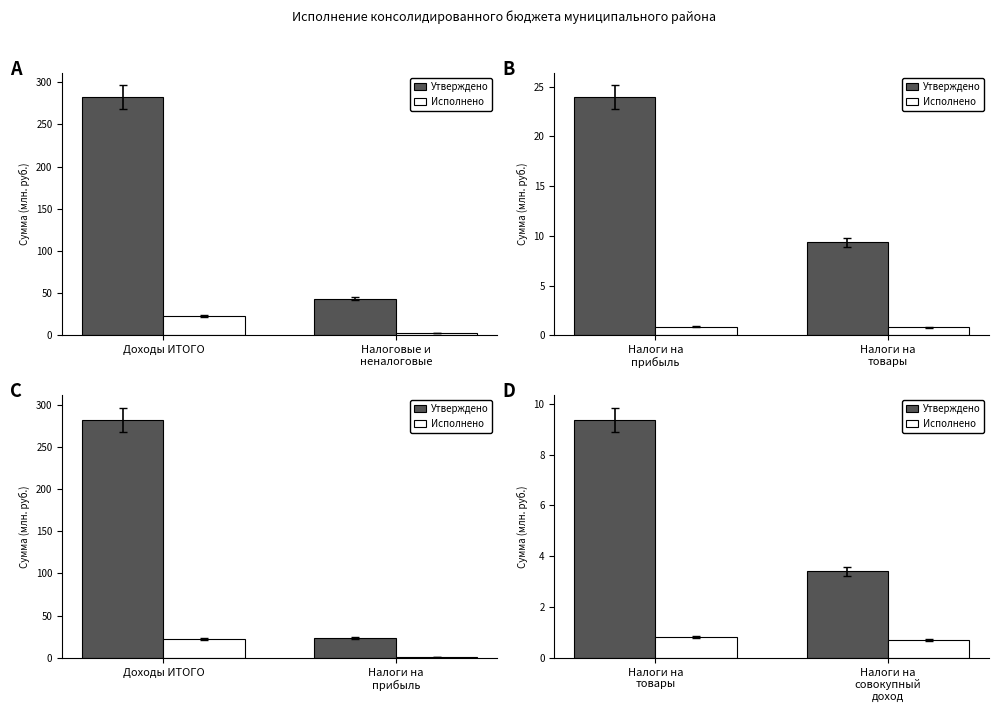

At Налоги на товары, list the series in order from largest to smallest.

Утверждено, Исполнено